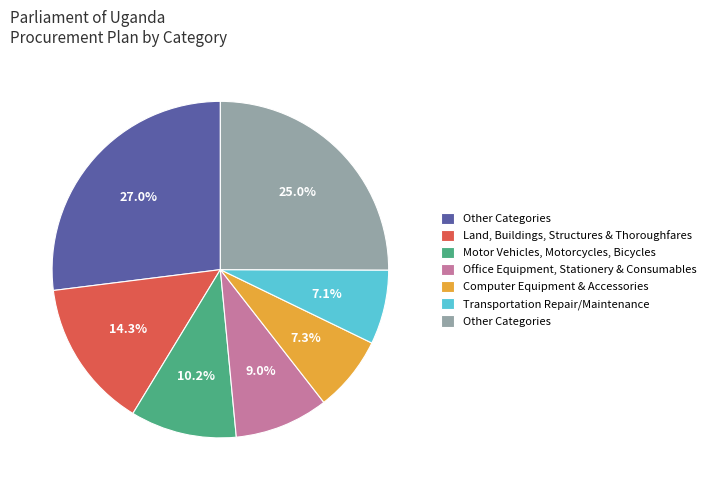

Is there a majority slice in this chart?

No